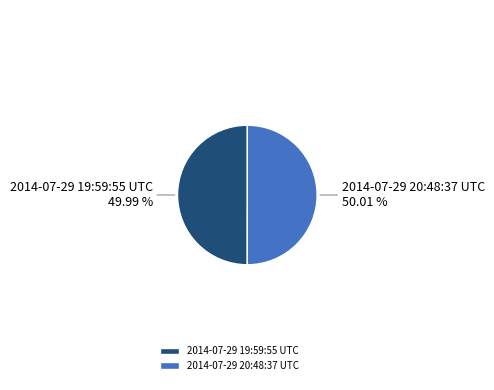

What is the total percentage of 2014-07-29 20:48:37 UTC and 2014-07-29 19:59:55 UTC?

100.0%